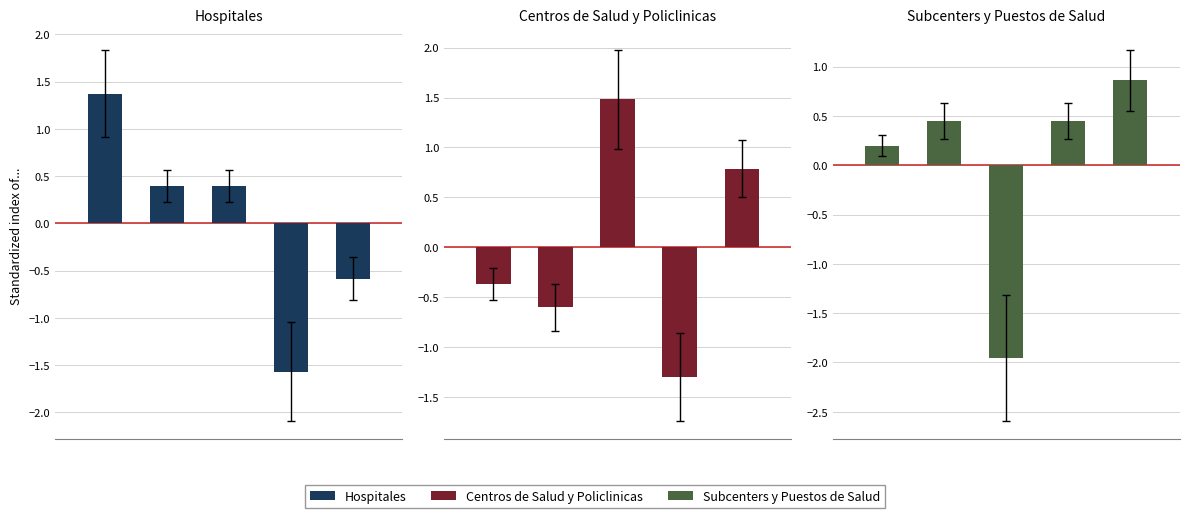

How many distinct data groups are displayed?

3